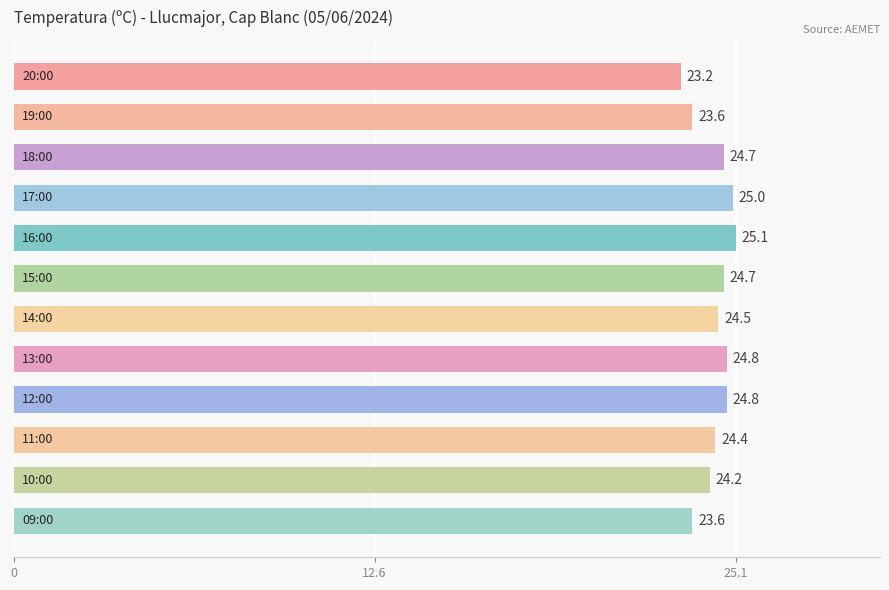

How many categories are shown in the chart?

12